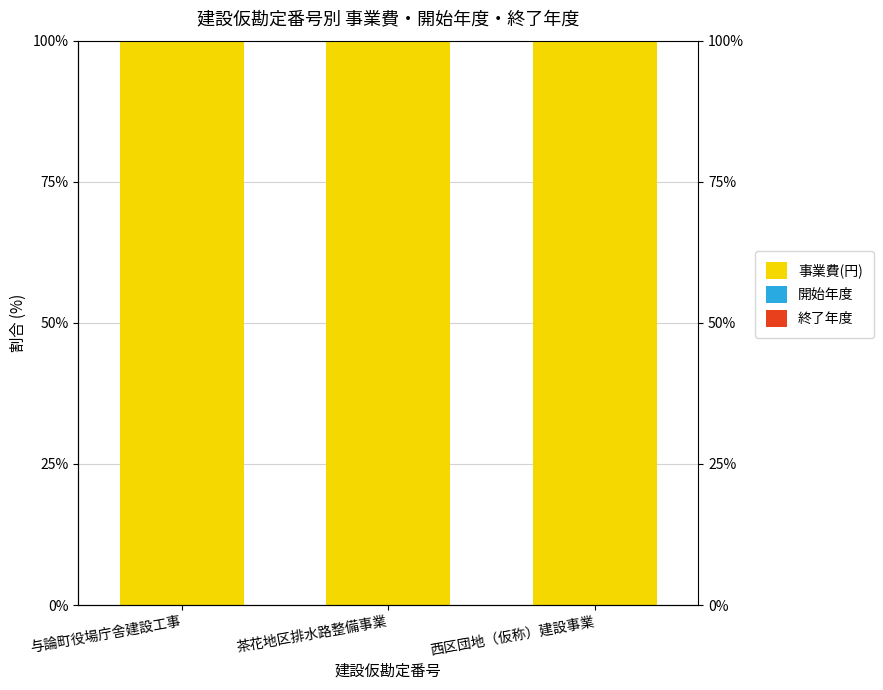

Is it true that 事業費(円) equals 100.0 at 与論町役場庁舎建設工事?

True